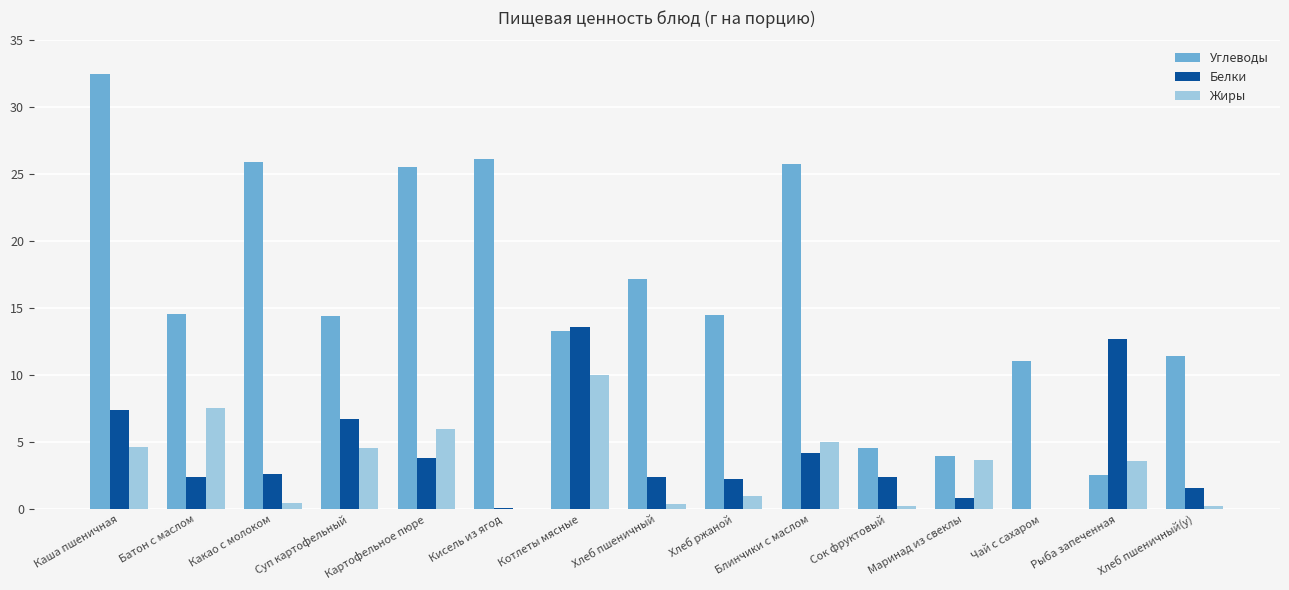

What is the sum of all Жиры values?

47.5